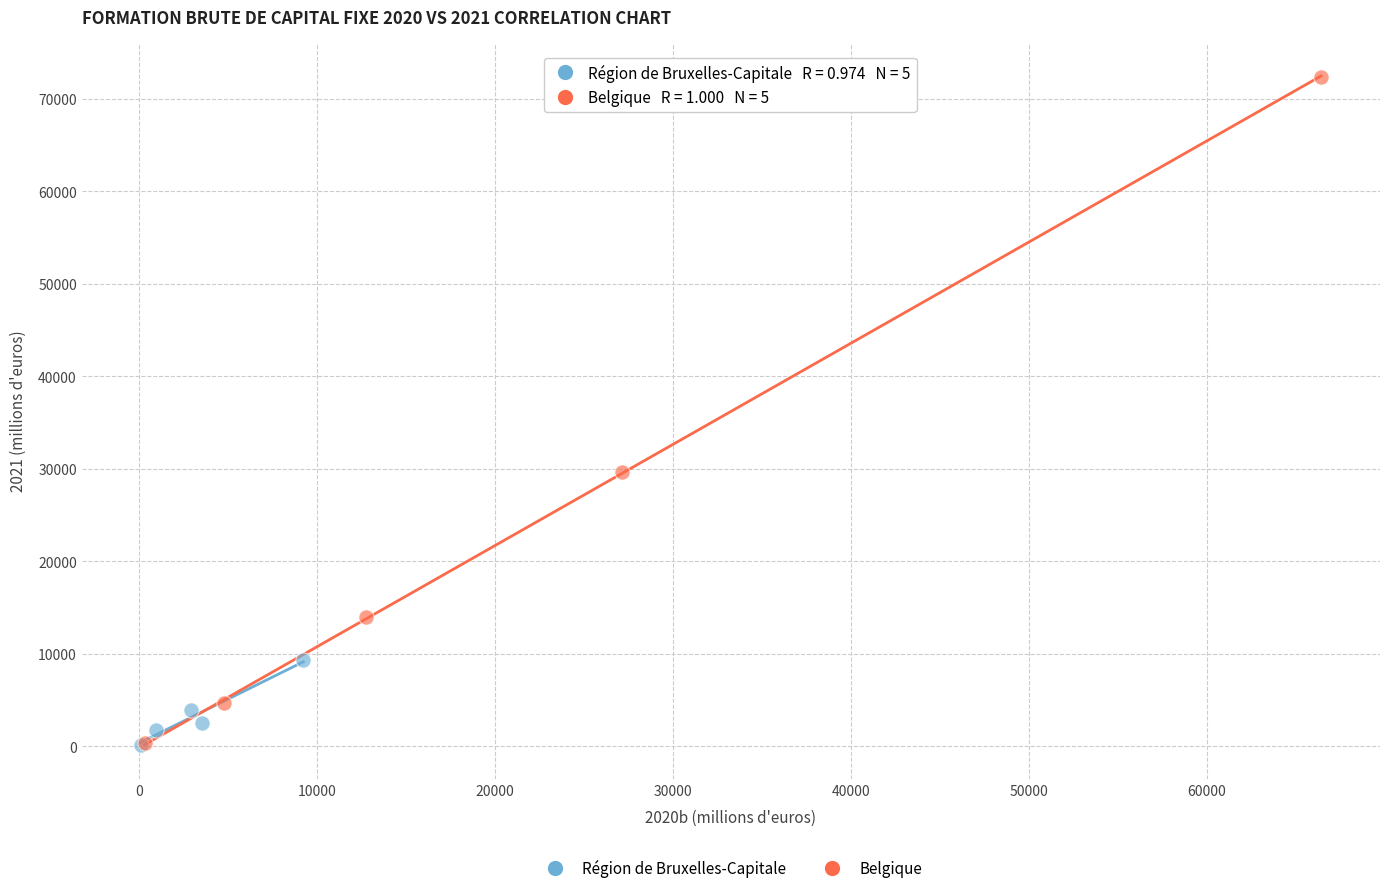

Which series has the widest spread of Y values?

Belgique